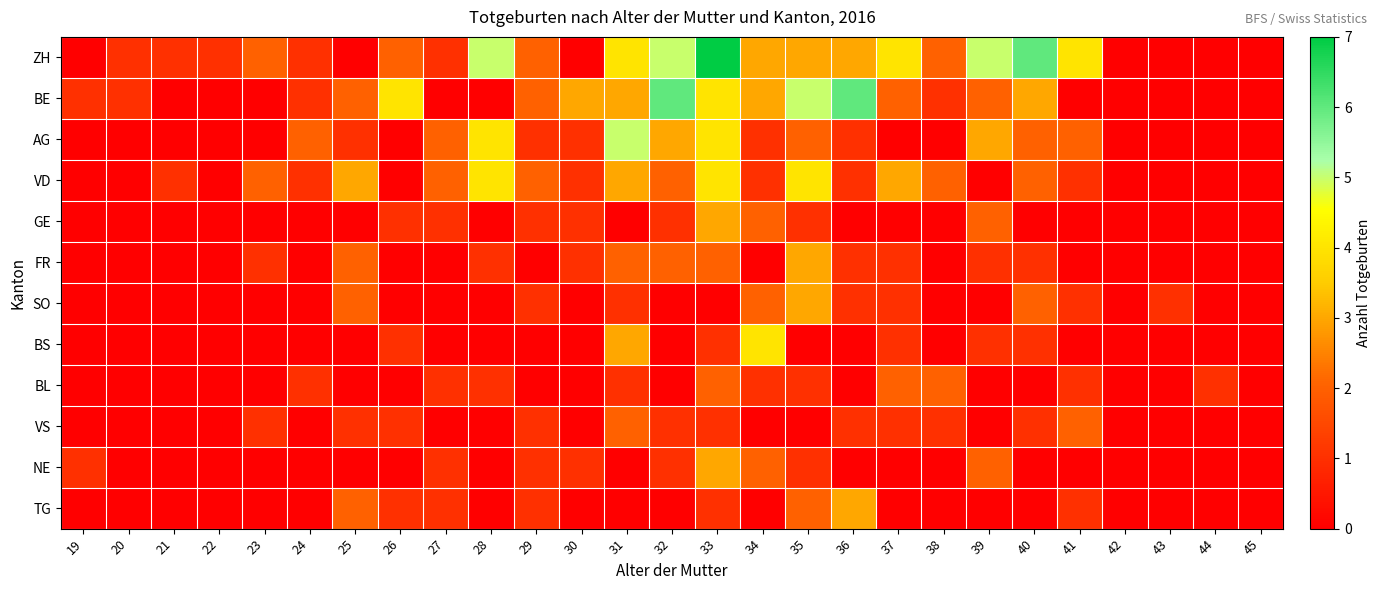

Reading left to right, transcribe all the data shown in this chart.

ZH: 19=0	20=1	21=1	22=1	23=2	24=1	25=0	26=2	27=1	28=5	29=2	30=0	31=4	32=5	33=7	34=3	35=3	36=3	37=4	38=2	39=5	40=6	41=4	42=0	43=0	44=0	45=0
BE: 19=1	20=1	21=0	22=0	23=0	24=1	25=2	26=4	27=0	28=0	29=2	30=3	31=3	32=6	33=4	34=3	35=5	36=6	37=2	38=1	39=2	40=3	41=0	42=0	43=0	44=0	45=0
AG: 19=0	20=0	21=0	22=0	23=0	24=2	25=1	26=0	27=2	28=4	29=1	30=1	31=5	32=3	33=4	34=1	35=2	36=1	37=0	38=0	39=3	40=2	41=2	42=0	43=0	44=0	45=0
VD: 19=0	20=0	21=1	22=0	23=2	24=1	25=3	26=0	27=2	28=4	29=2	30=1	31=3	32=2	33=4	34=1	35=4	36=1	37=3	38=2	39=0	40=2	41=1	42=0	43=0	44=0	45=0
GE: 19=0	20=0	21=0	22=0	23=0	24=0	25=0	26=1	27=1	28=0	29=1	30=1	31=0	32=1	33=3	34=2	35=1	36=0	37=0	38=0	39=2	40=0	41=0	42=0	43=0	44=0	45=0
FR: 19=0	20=0	21=0	22=0	23=1	24=0	25=2	26=0	27=0	28=1	29=0	30=1	31=2	32=2	33=2	34=0	35=3	36=1	37=1	38=0	39=1	40=1	41=0	42=0	43=0	44=0	45=0
SO: 19=0	20=0	21=0	22=0	23=0	24=0	25=2	26=0	27=0	28=0	29=1	30=0	31=1	32=0	33=0	34=2	35=3	36=1	37=1	38=0	39=0	40=2	41=1	42=0	43=1	44=0	45=0
BS: 19=0	20=0	21=0	22=0	23=0	24=0	25=0	26=1	27=0	28=0	29=0	30=0	31=3	32=0	33=1	34=4	35=0	36=0	37=1	38=0	39=1	40=1	41=0	42=0	43=0	44=0	45=0
BL: 19=0	20=0	21=0	22=0	23=0	24=1	25=0	26=0	27=1	28=1	29=0	30=0	31=1	32=0	33=2	34=1	35=1	36=0	37=2	38=2	39=0	40=0	41=1	42=0	43=0	44=1	45=0
VS: 19=0	20=0	21=0	22=0	23=1	24=0	25=1	26=1	27=0	28=0	29=1	30=0	31=2	32=1	33=1	34=0	35=0	36=1	37=1	38=1	39=0	40=1	41=2	42=0	43=0	44=0	45=0
NE: 19=1	20=0	21=0	22=0	23=0	24=0	25=0	26=0	27=1	28=0	29=1	30=1	31=0	32=1	33=3	34=2	35=1	36=0	37=0	38=0	39=2	40=0	41=0	42=0	43=0	44=0	45=0
TG: 19=0	20=0	21=0	22=0	23=0	24=0	25=2	26=1	27=1	28=0	29=1	30=0	31=0	32=0	33=1	34=0	35=2	36=3	37=0	38=0	39=0	40=0	41=1	42=0	43=0	44=0	45=0